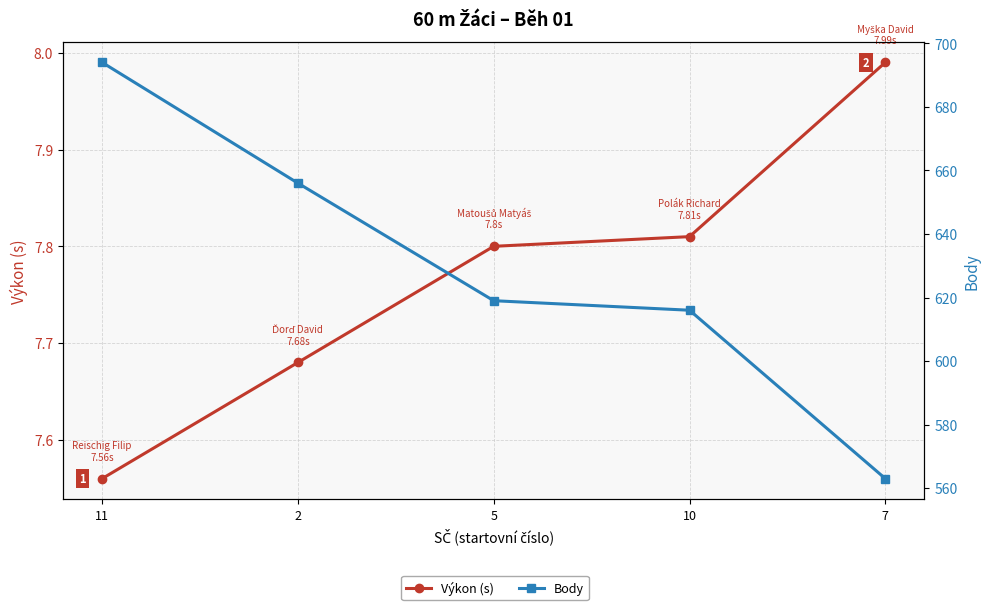

Between 11 and 5, which series saw the biggest shift?

Body